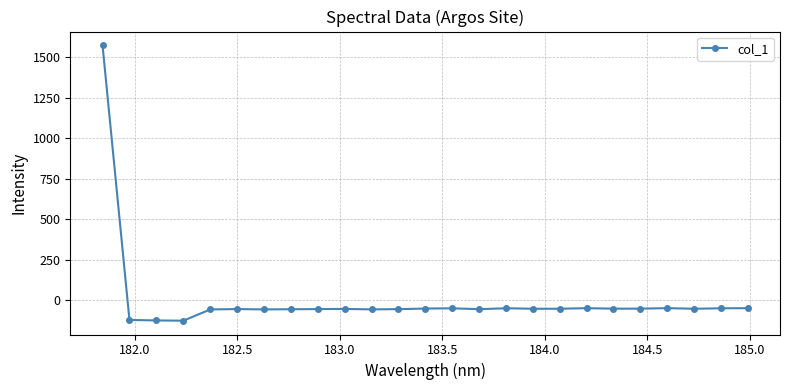

How many lines are shown in the chart?

1